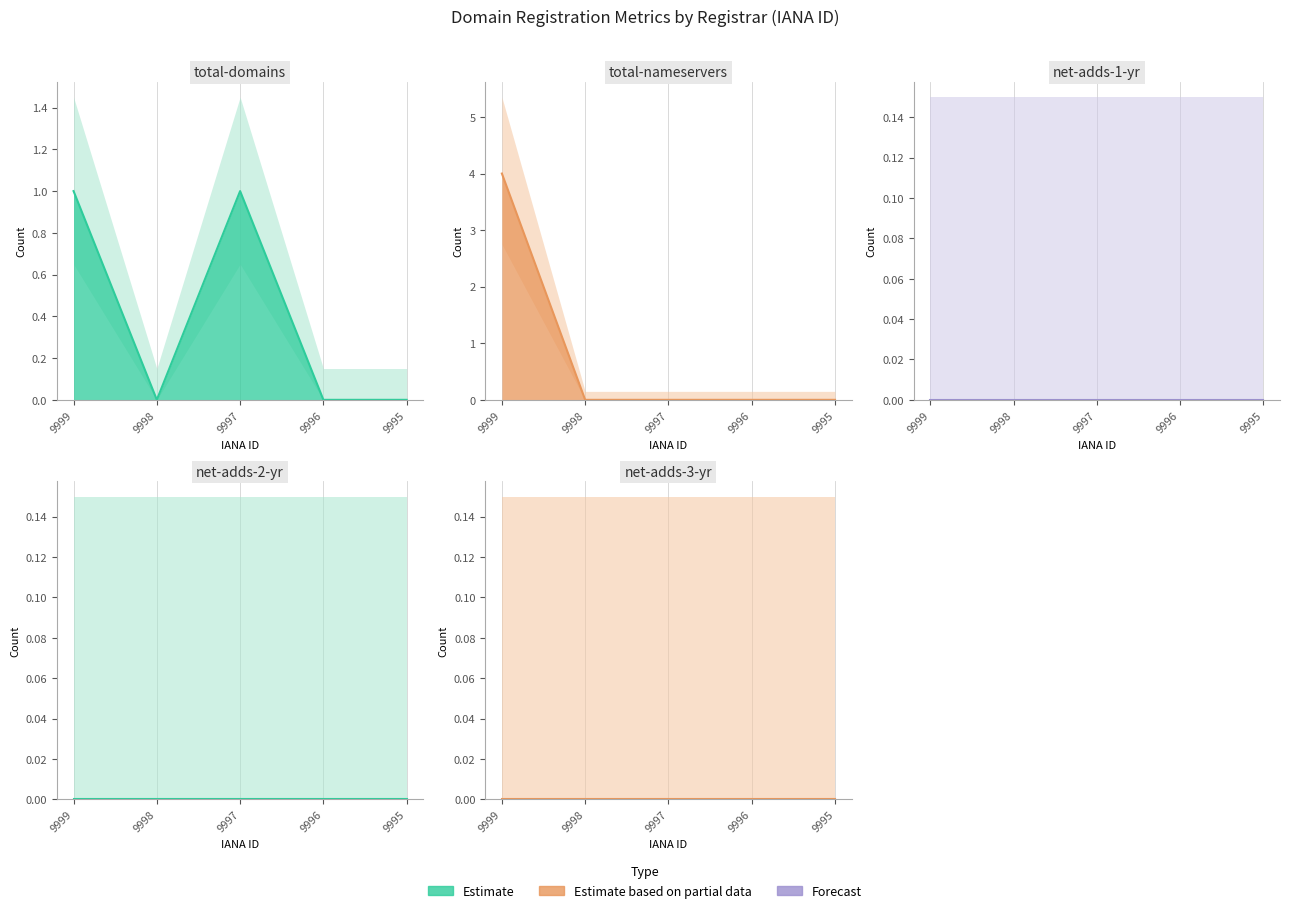

At which label does total-domains reach its peak?

9999